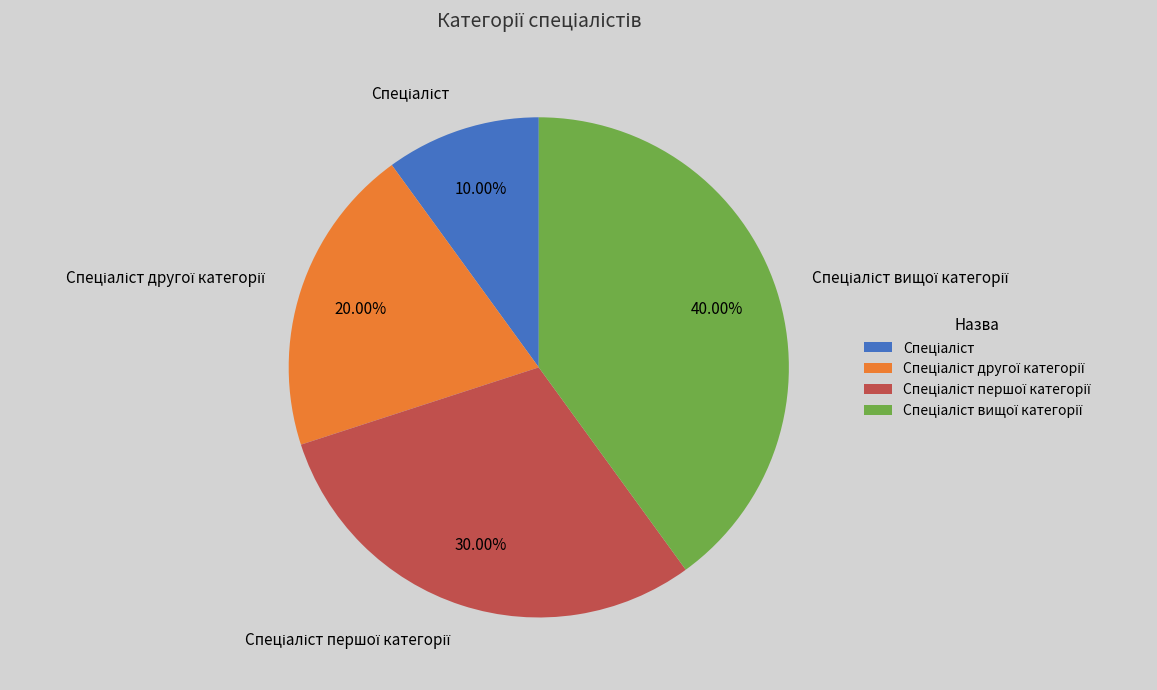

Does any single category account for the majority?

No